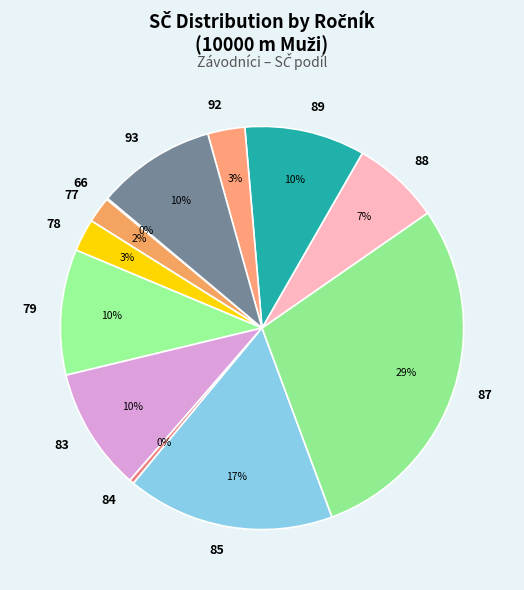

True or false: 89 accounts for 20% of the total.

False